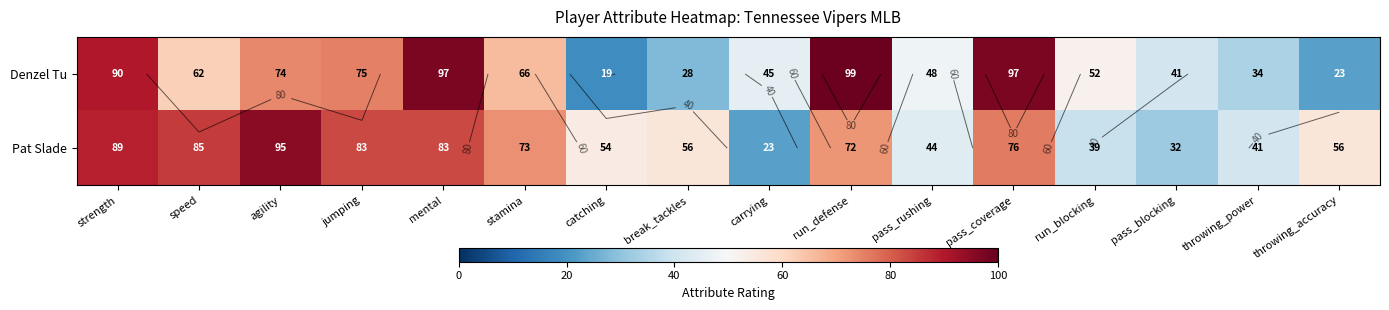

How many values in the Pat Slade series exceed 72?

7